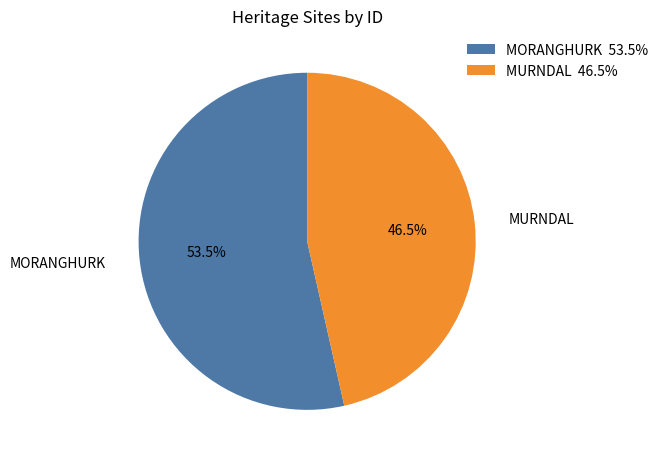

Which slice is the largest?

MORANGHURK